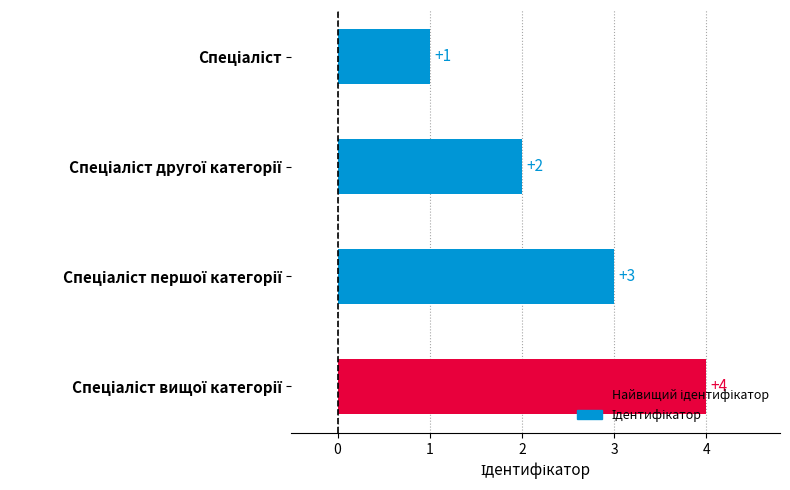

What is the value of the 1st bar from the top?

1